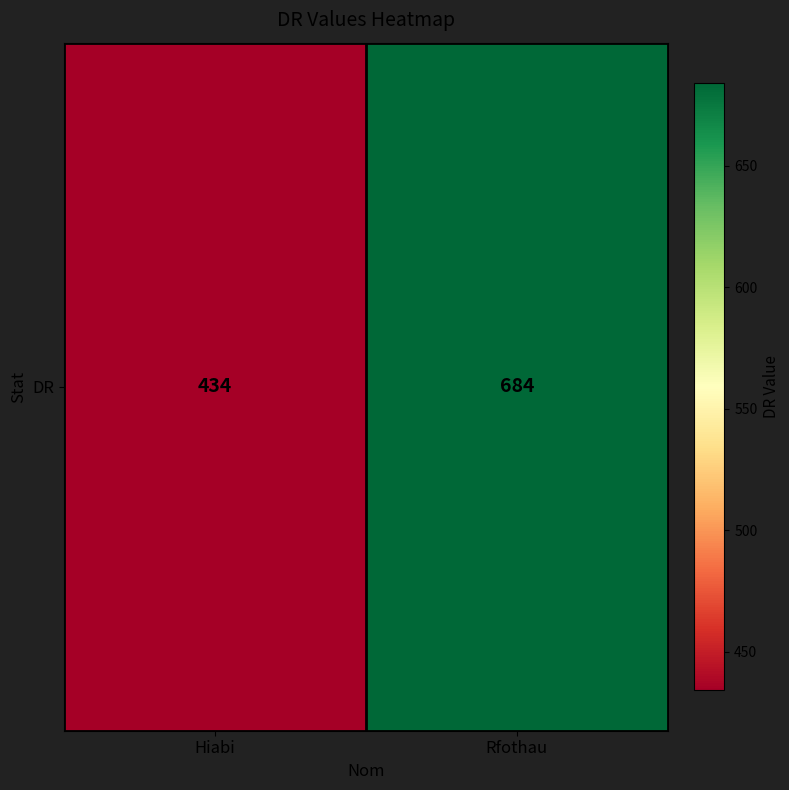

The value at Rfothau is 467. True or false?

False